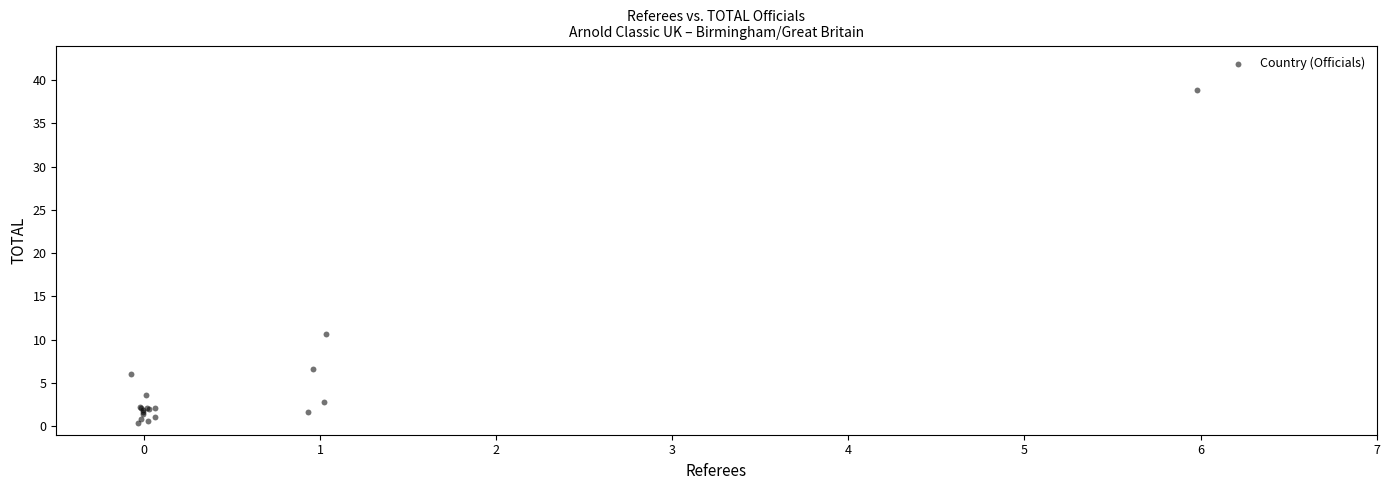

What Y value in the scatter plot is closest to 19?

10.7